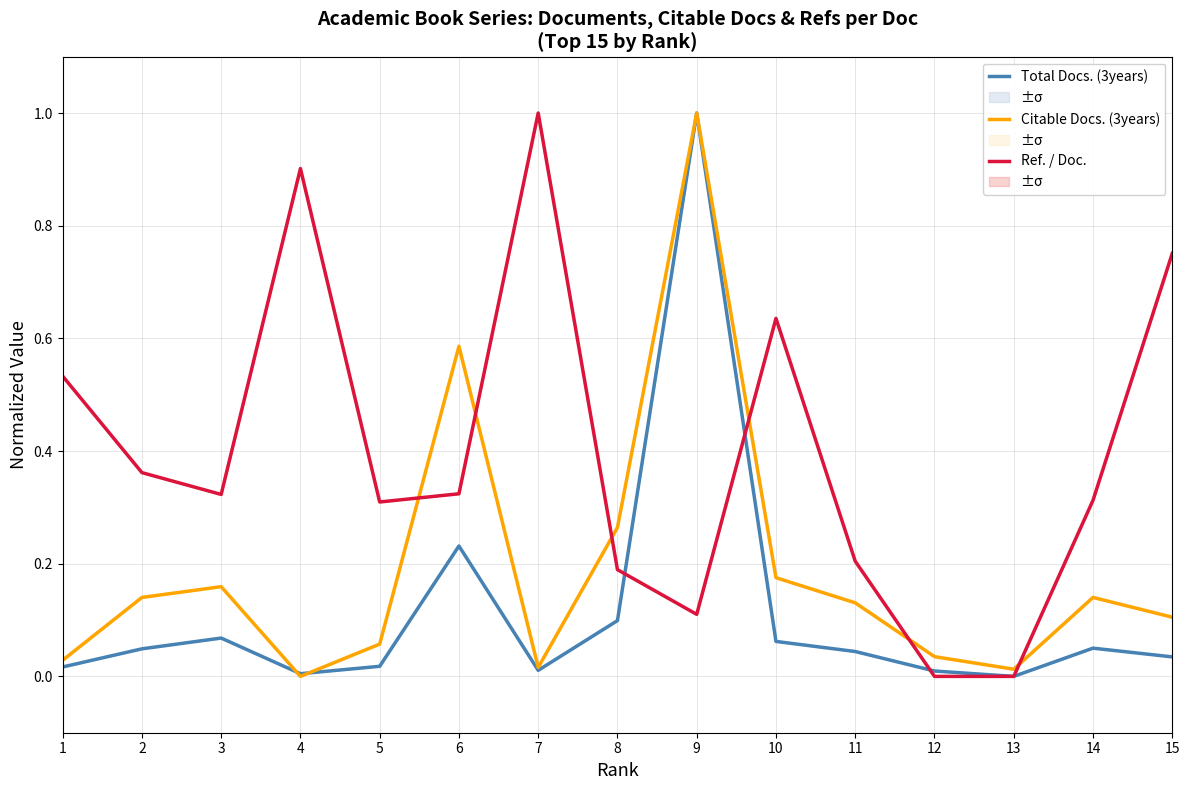

How many data points in Ref. / Doc. are above 0?

13